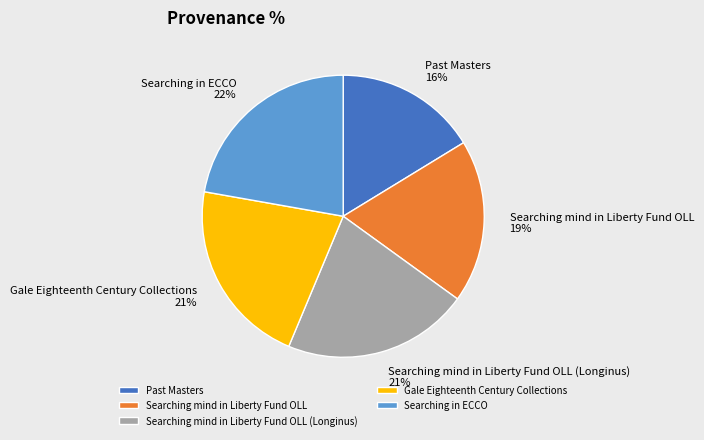

Combined, do Searching in ECCO and Searching mind in Liberty Fund OLL (Longinus) account for over 50%?

No